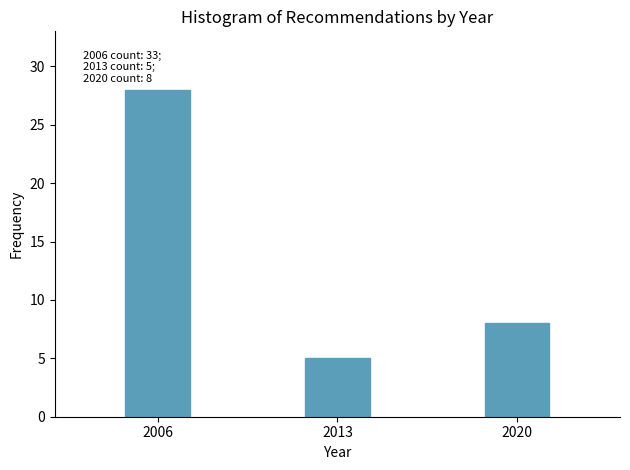

Reading left to right, transcribe all the data shown in this chart.

2006=28	2013=5	2020=8